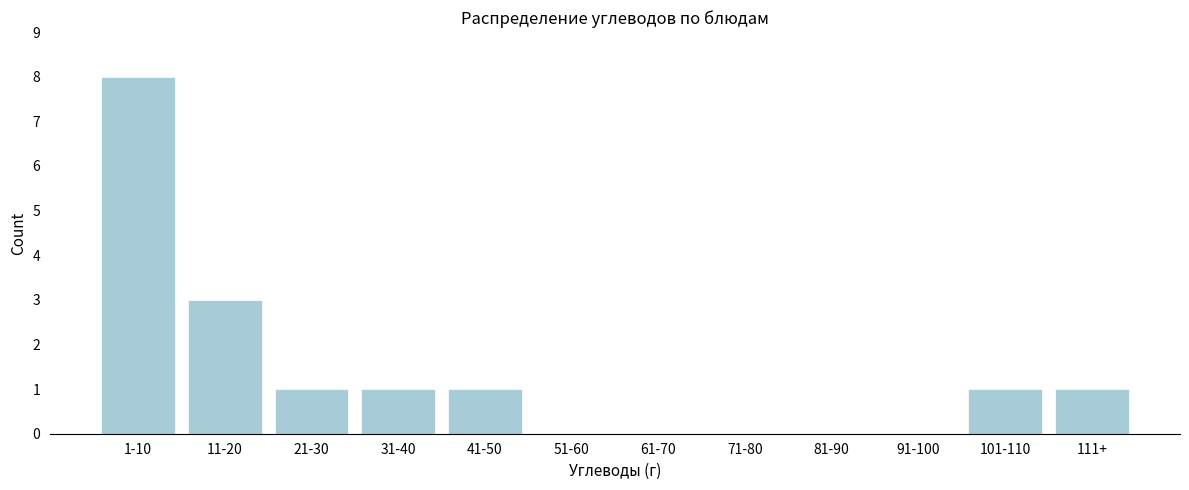

Reading left to right, extract all data points from this chart.

1-10=8	11-20=3	21-30=1	31-40=1	41-50=1	51-60=0	61-70=0	71-80=0	81-90=0	91-100=0	101-110=1	111+=1